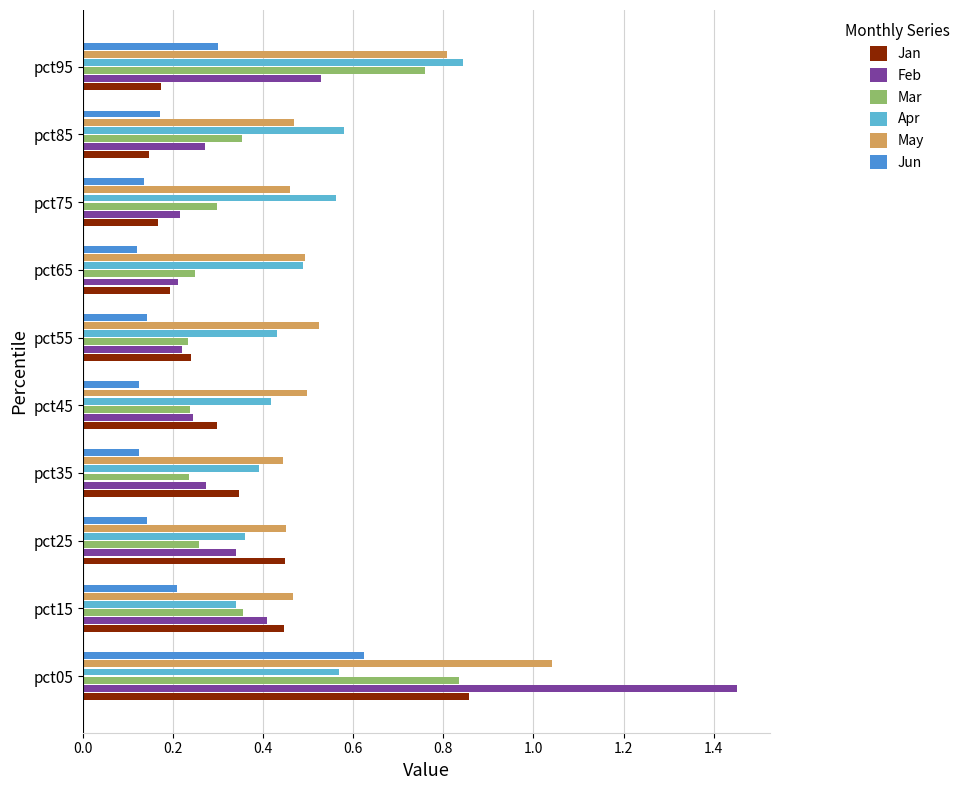

At which category is the sum across all series the highest?

pct05